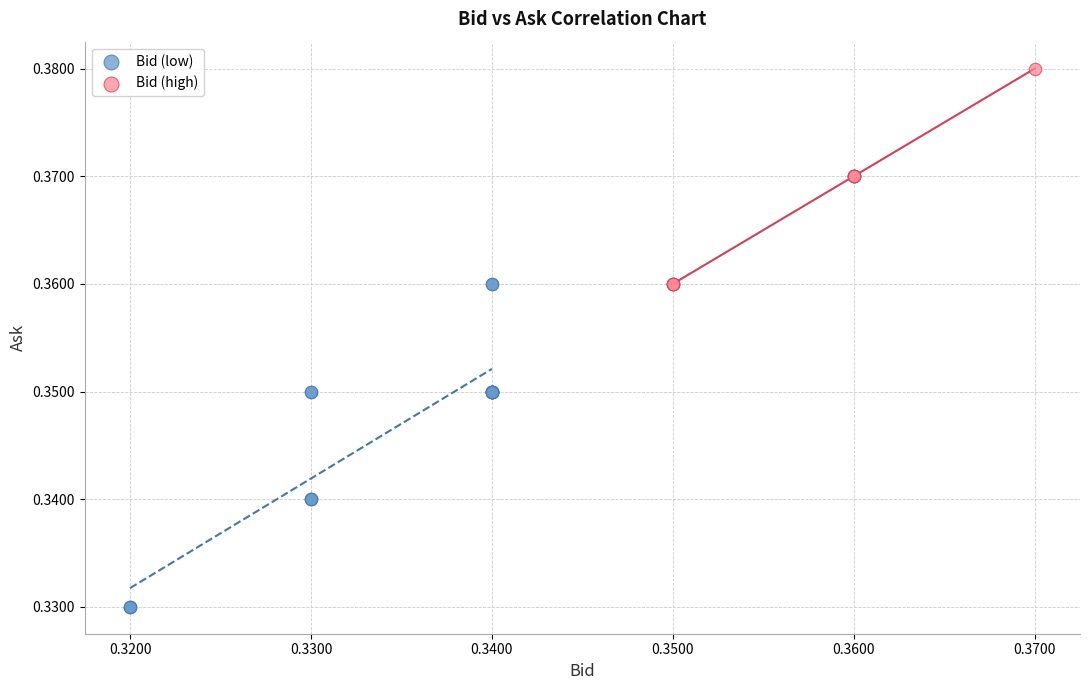

Which series reaches the minimum Y coordinate?

Bid (low)